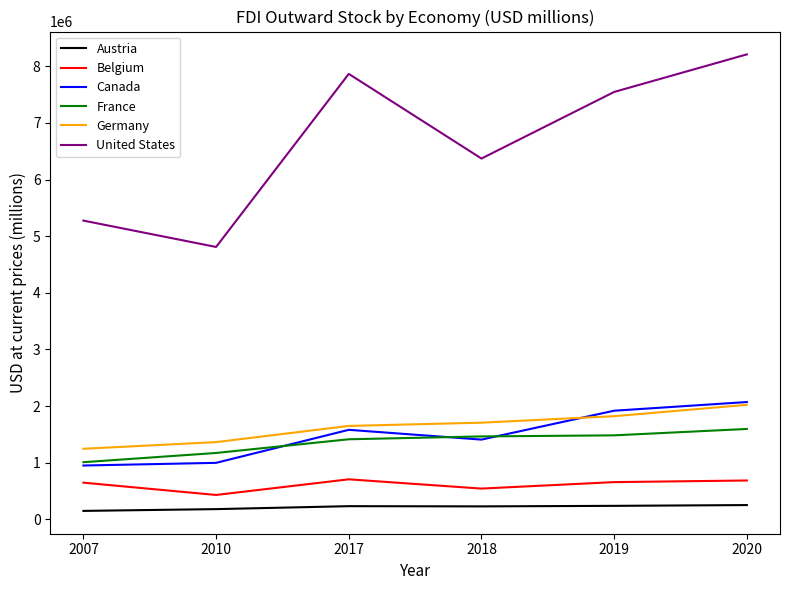

What is the maximum value for Germany?

2022877